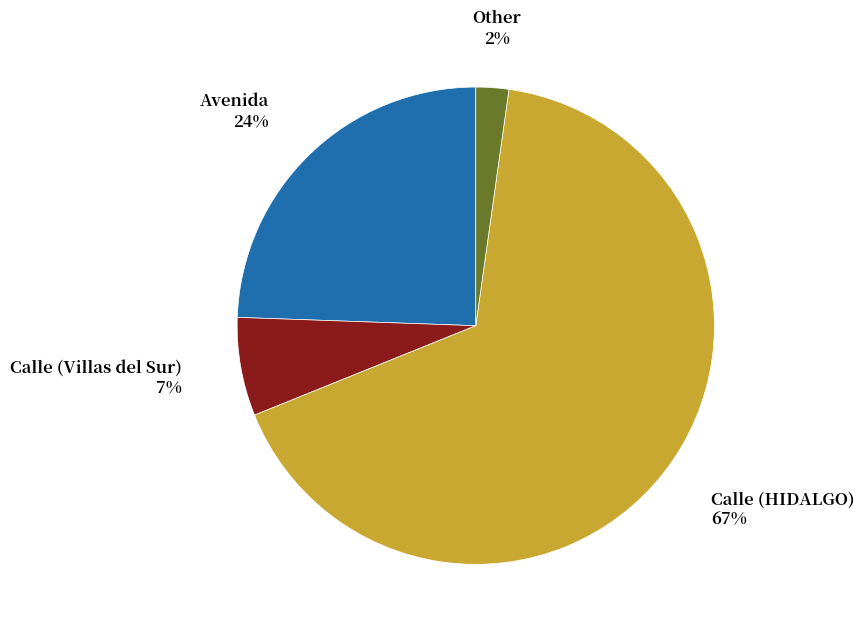

What is the largest slice in the pie chart?

Calle (HIDALGO)